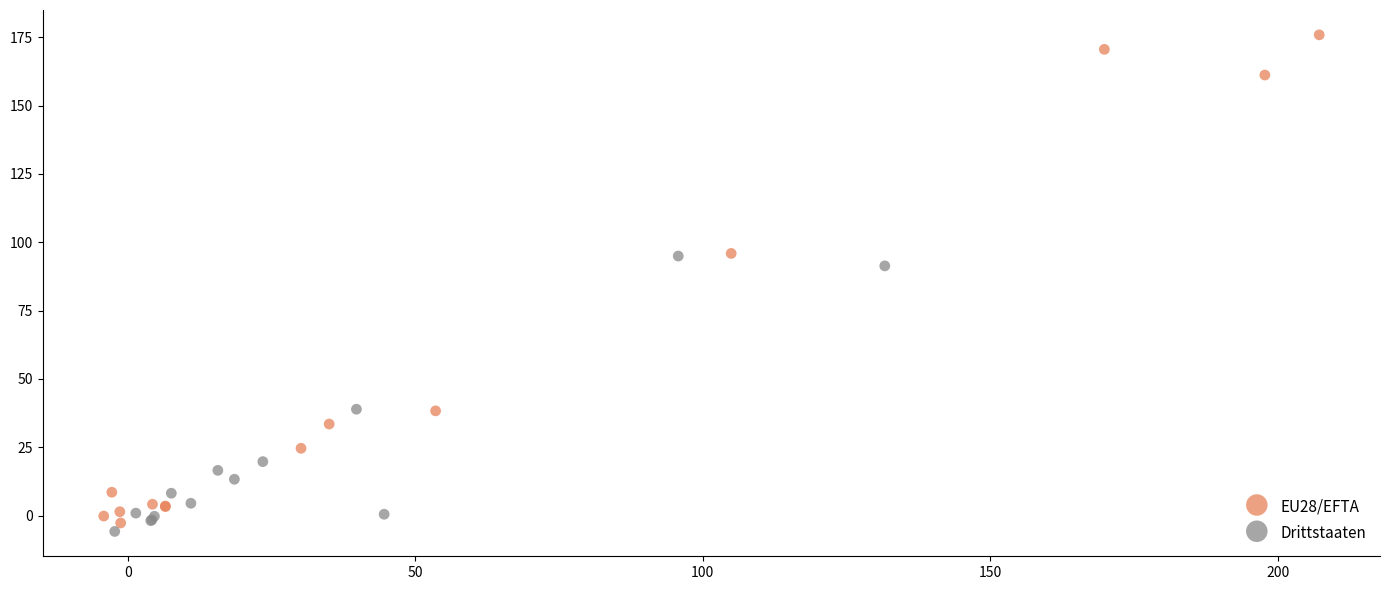

Which series contains the lowest Y value?

Drittstaaten